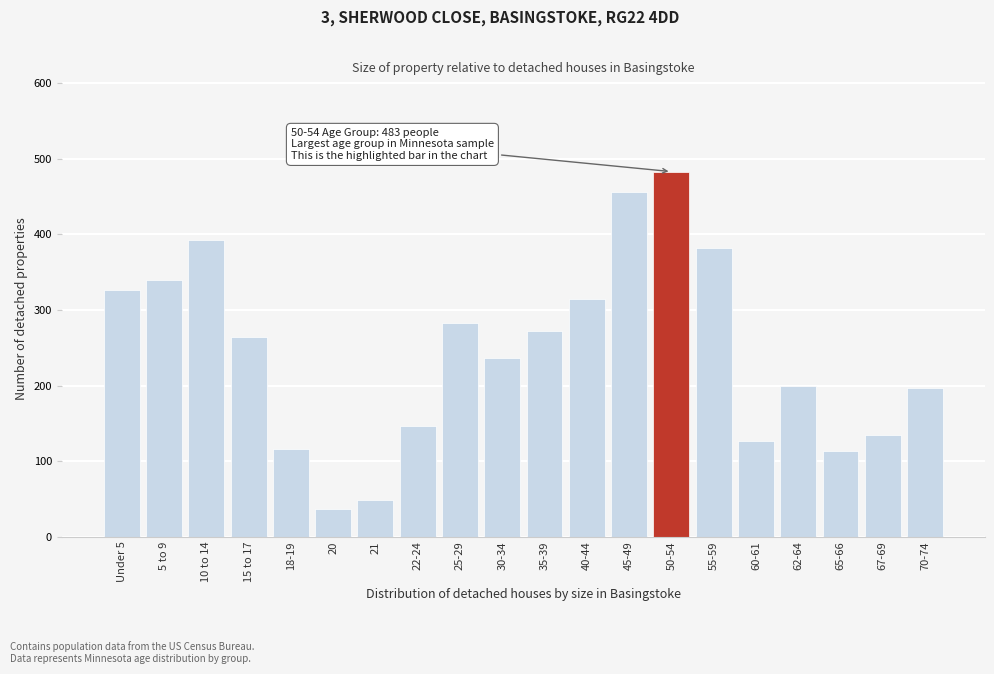

What is the approximate value at 65-66?

114